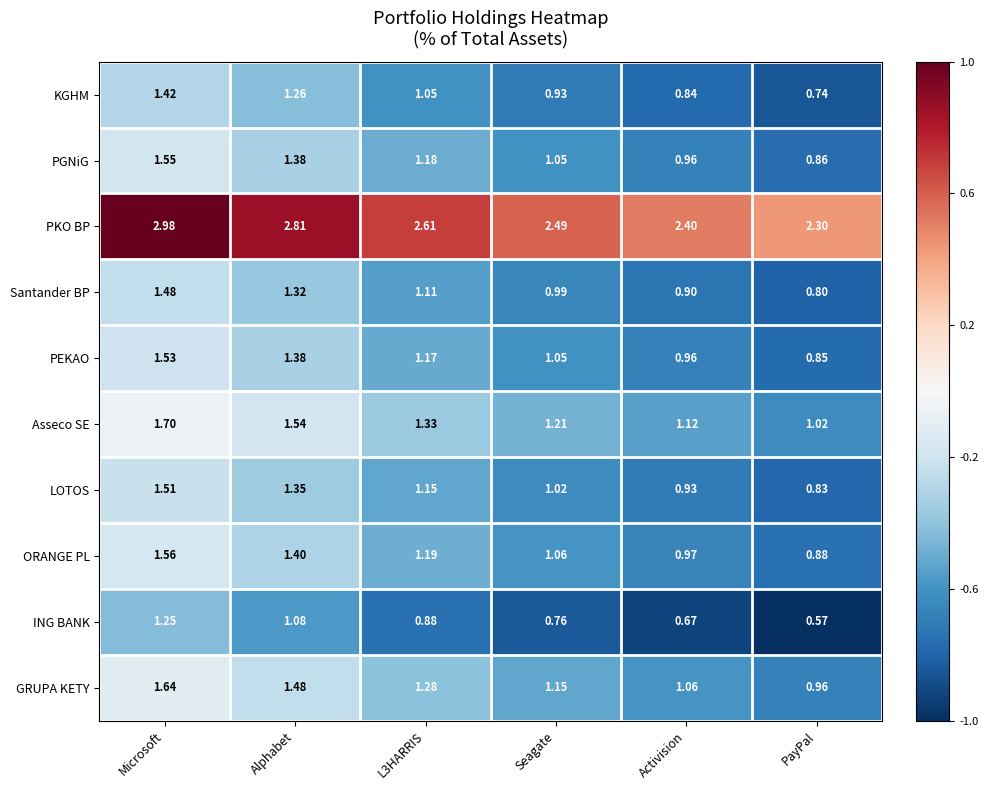

Which series has the widest spread of values?

PGNiG